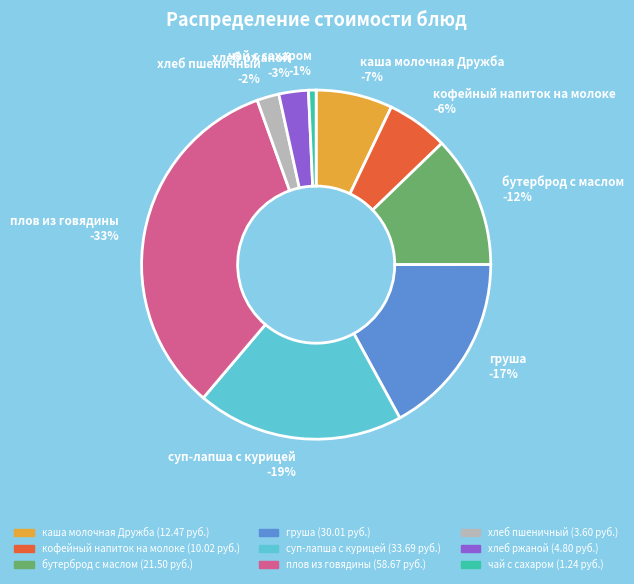

What percentage is the хлеб ржаной slice, to the nearest percent?

3%